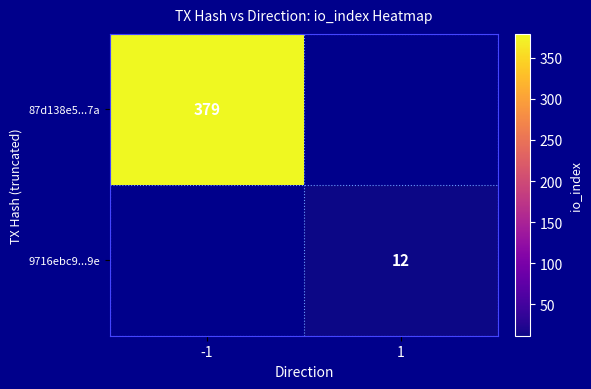

Is the value of 87d138e5...7a at -1 greater than the value of 9716ebc9...9e at 1?

Yes